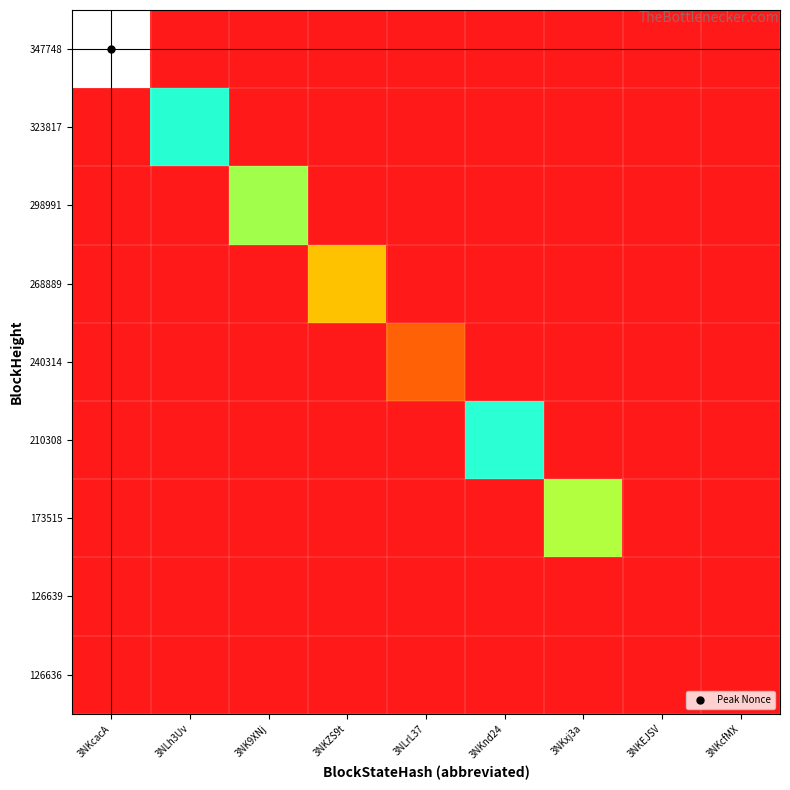

Reading right to left, extract all data points from this chart.

347748: 3NKcfMX=0	3NKEJSV=0	3NKxj3a=0	3NKnd24=0	3NLrL37=0	3NKZS9t=0	3NK9XNj=0	3NLh3Uv=0	3NKcacA=520402
323817: 3NKcfMX=0	3NKEJSV=0	3NKxj3a=0	3NKnd24=0	3NLrL37=0	3NKZS9t=0	3NK9XNj=0	3NLh3Uv=409137	3NKcacA=0
298991: 3NKcfMX=0	3NKEJSV=0	3NKxj3a=0	3NKnd24=0	3NLrL37=0	3NKZS9t=0	3NK9XNj=308597	3NLh3Uv=0	3NKcacA=0
268889: 3NKcfMX=0	3NKEJSV=0	3NKxj3a=0	3NKnd24=0	3NLrL37=0	3NKZS9t=197743	3NK9XNj=0	3NLh3Uv=0	3NKcacA=0
240314: 3NKcfMX=0	3NKEJSV=0	3NKxj3a=0	3NKnd24=0	3NLrL37=93415	3NKZS9t=0	3NK9XNj=0	3NLh3Uv=0	3NKcacA=0
210308: 3NKcfMX=0	3NKEJSV=0	3NKxj3a=0	3NKnd24=411835	3NLrL37=0	3NKZS9t=0	3NK9XNj=0	3NLh3Uv=0	3NKcacA=0
173515: 3NKcfMX=0	3NKEJSV=0	3NKxj3a=300498	3NKnd24=0	3NLrL37=0	3NKZS9t=0	3NK9XNj=0	3NLh3Uv=0	3NKcacA=0
126639: 3NKcfMX=0	3NKEJSV=0	3NKxj3a=0	3NKnd24=0	3NLrL37=0	3NKZS9t=0	3NK9XNj=0	3NLh3Uv=0	3NKcacA=0
126636: 3NKcfMX=26	3NKEJSV=0	3NKxj3a=0	3NKnd24=0	3NLrL37=0	3NKZS9t=0	3NK9XNj=0	3NLh3Uv=0	3NKcacA=0